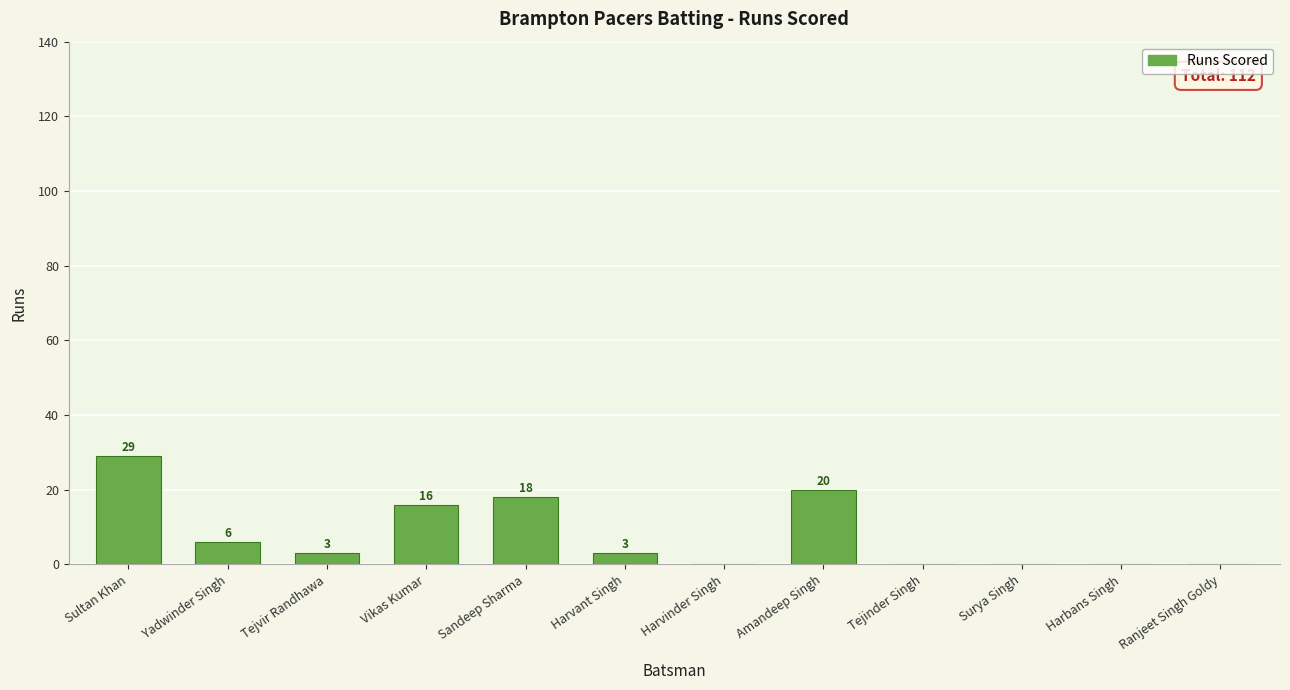

Count the number of data series in this chart.

1